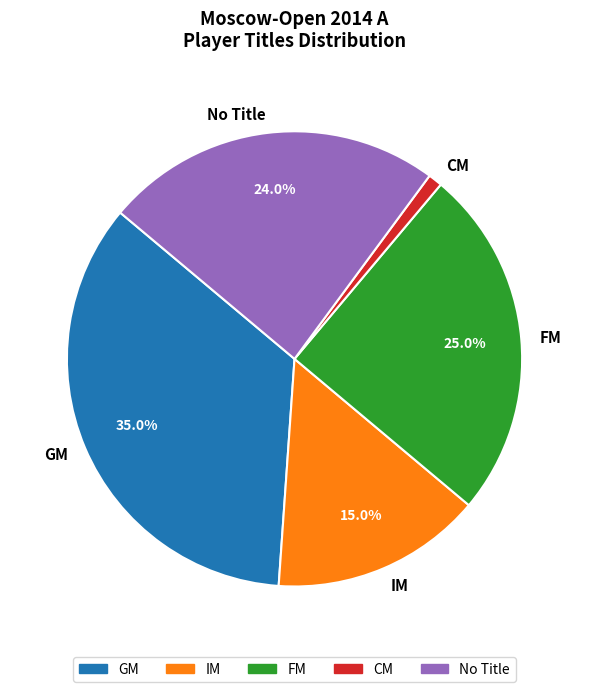

Rank the categories by value from lowest to highest.

CM, IM, No Title, FM, GM